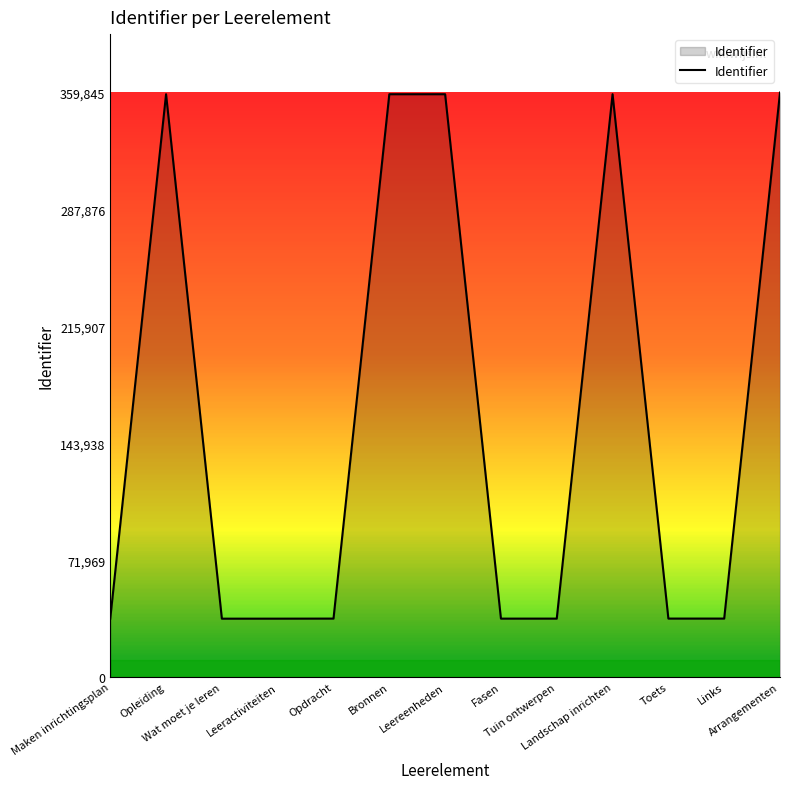

What is the maximum value shown in the chart?

359845